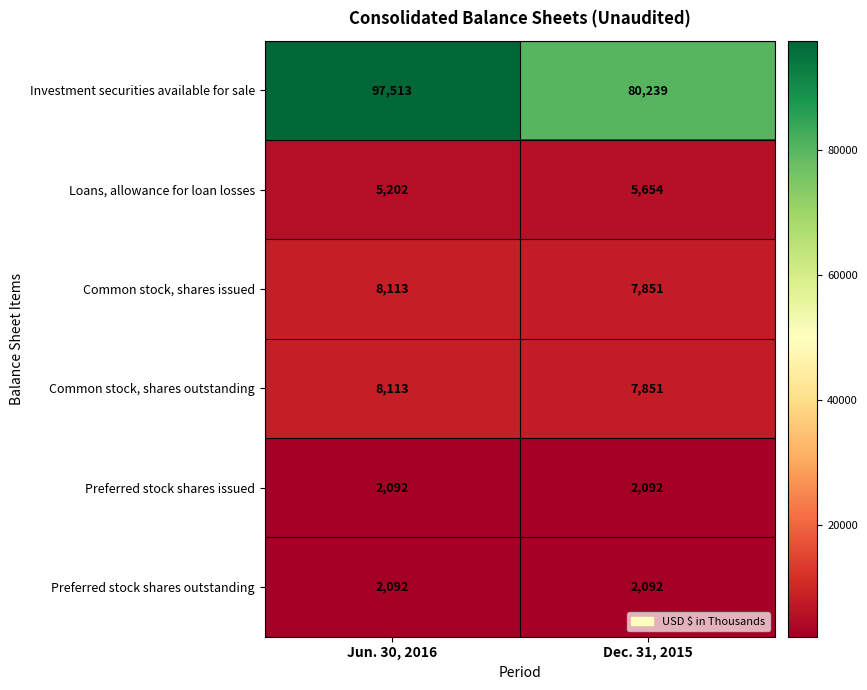

Which series has the largest total across all categories?

row_0